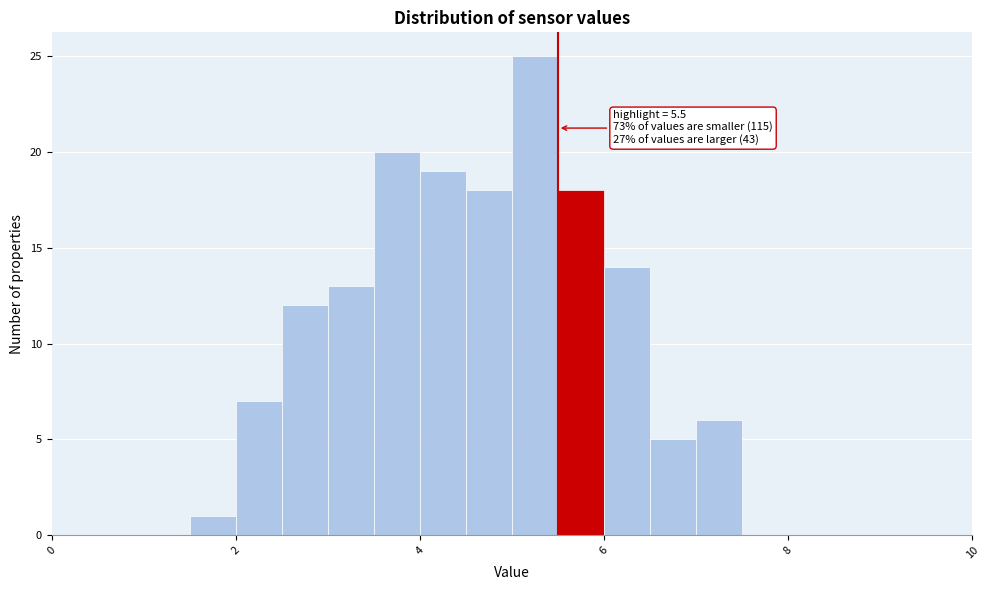

Read against the x-axis, roughly where is the centre of the tallest bar?

5.2